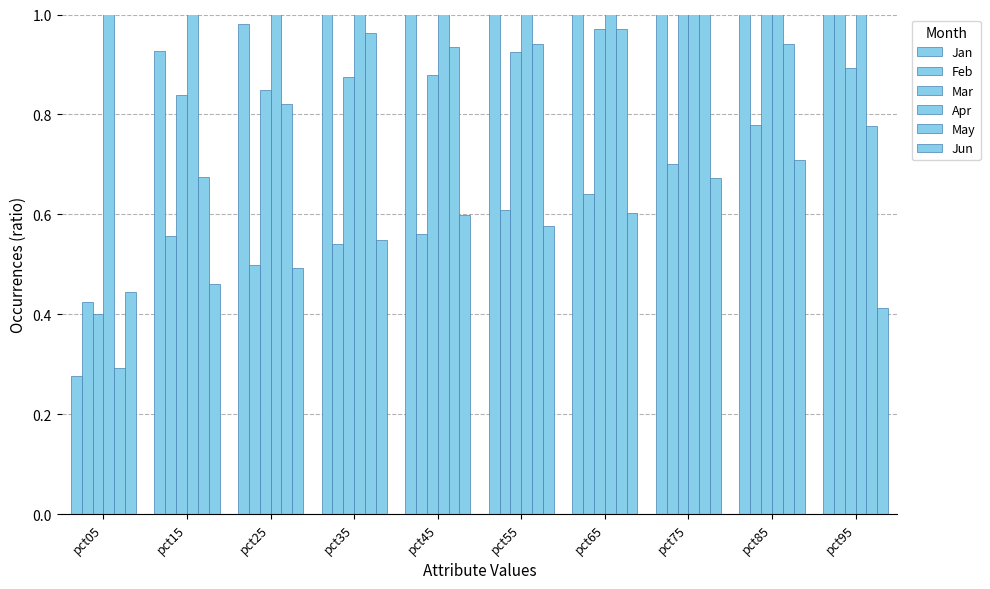

Reading left to right, transcribe all the data shown in this chart.

Jan: pct05=0.3	pct15=0.9	pct25=1.0	pct35=1.1	pct45=1.1	pct55=1.2	pct65=1.3	pct75=1.4	pct85=1.4	pct95=1.5
Feb: pct05=0.4	pct15=0.6	pct25=0.5	pct35=0.5	pct45=0.6	pct55=0.6	pct65=0.6	pct75=0.7	pct85=0.8	pct95=1.1
Mar: pct05=0.4	pct15=0.8	pct25=0.8	pct35=0.9	pct45=0.9	pct55=0.9	pct65=1.0	pct75=1.0	pct85=1.1	pct95=0.9
Apr: pct05=1.5	pct15=1.4	pct25=1.4	pct35=1.4	pct45=1.5	pct55=1.5	pct65=1.5	pct75=1.5	pct85=1.6	pct95=1.6
May: pct05=0.3	pct15=0.7	pct25=0.8	pct35=1.0	pct45=0.9	pct55=0.9	pct65=1.0	pct75=1.0	pct85=0.9	pct95=0.8
Jun: pct05=0.4	pct15=0.5	pct25=0.5	pct35=0.5	pct45=0.6	pct55=0.6	pct65=0.6	pct75=0.7	pct85=0.7	pct95=0.4